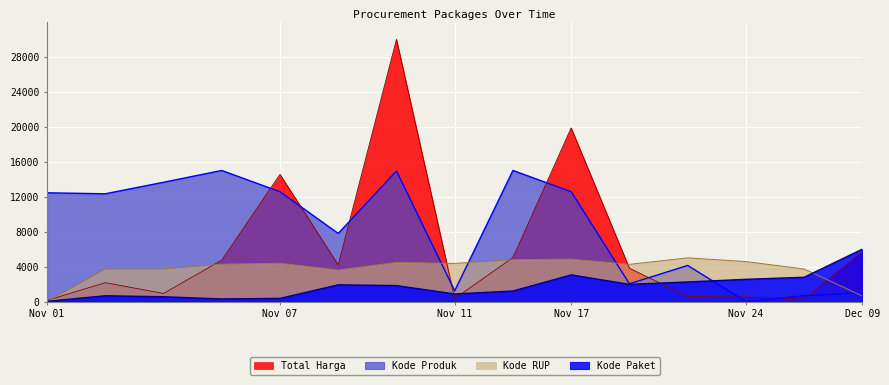

Is the value of Total Harga at Nov 24 greater than the value of Kode RUP at Nov 01?

Yes